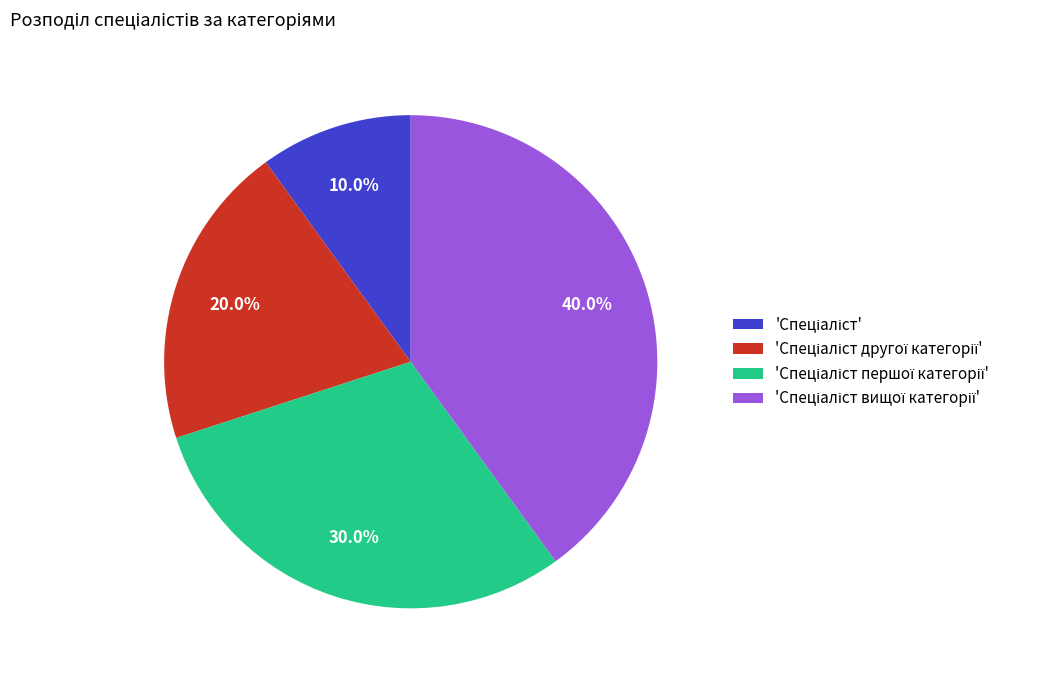

Count the number of slices in the pie.

4